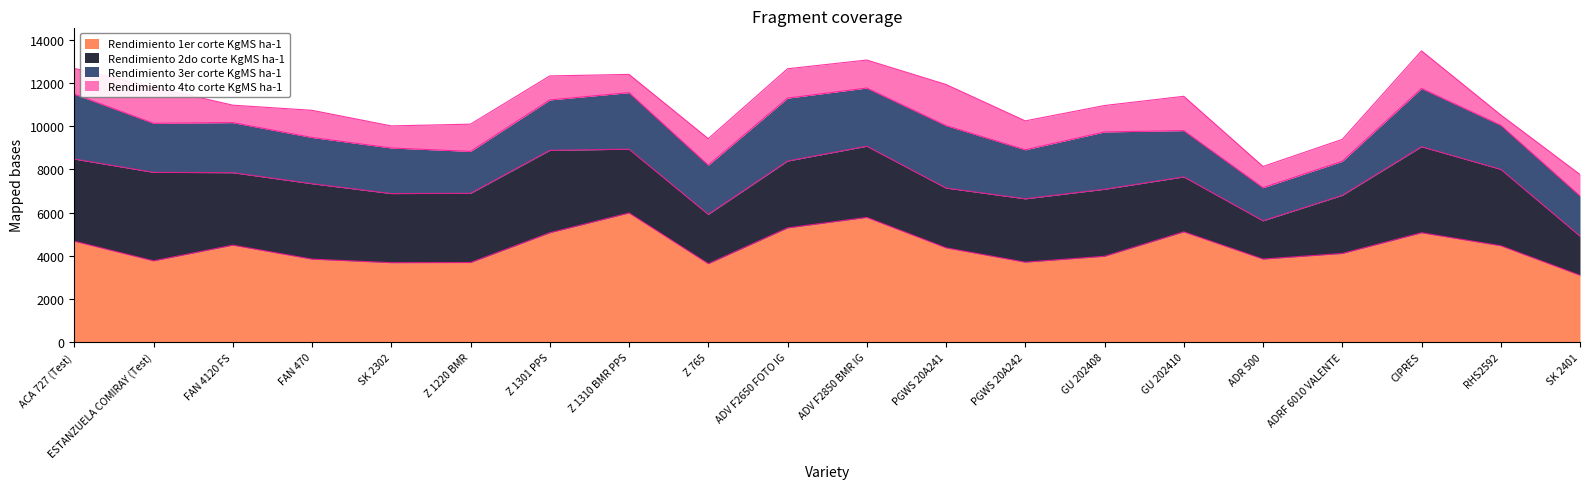

What position from the left is SK 2302?

5